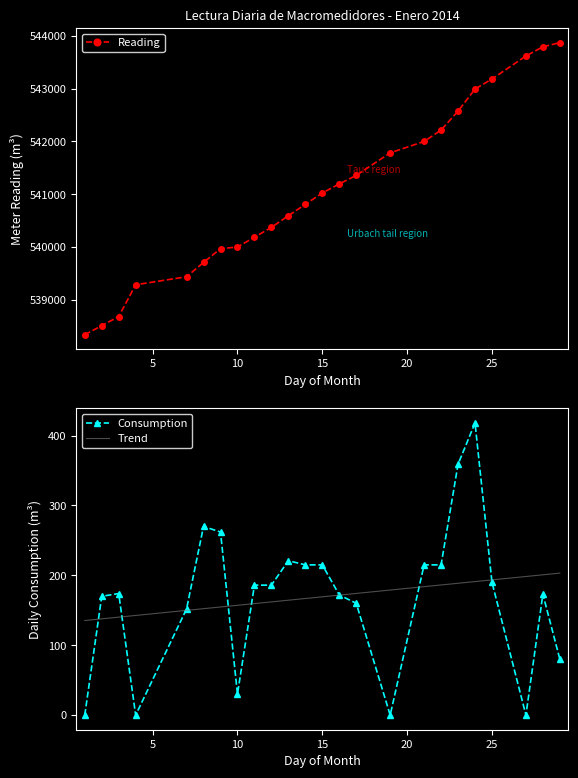

True or false: Reading and Trend cross at least once.

False